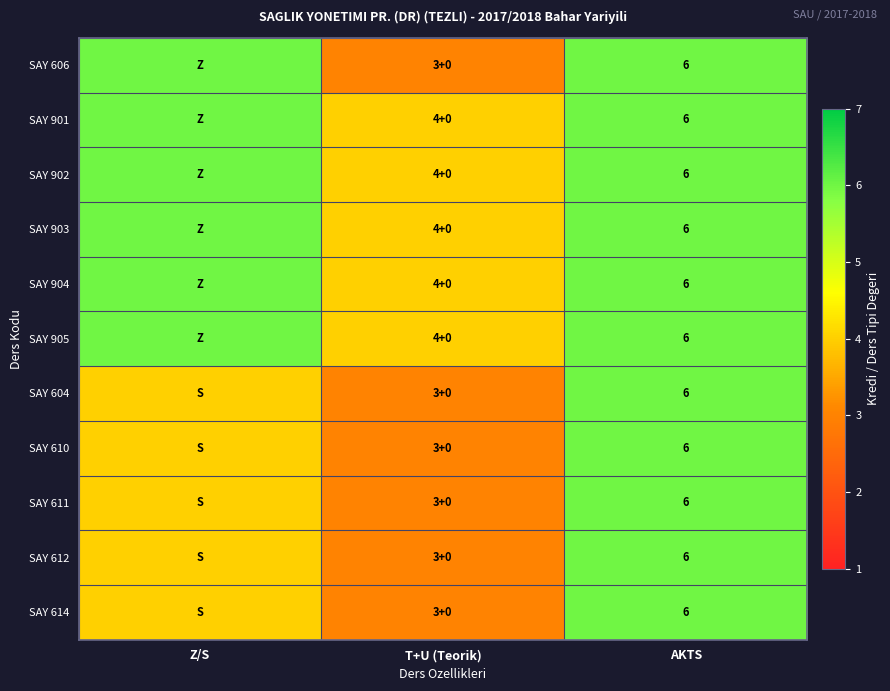

At how many categories does at least one series exceed 3?

3